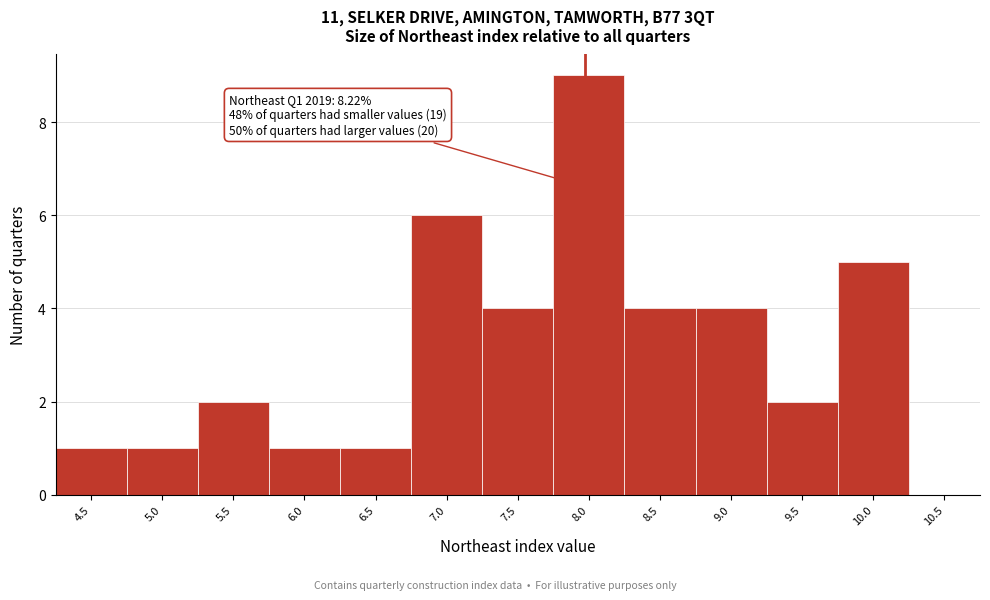

Reading left to right, what are all the values shown in this chart?

4.5=1	5.0=1	5.5=2	6.0=1	6.5=1	7.0=6	7.5=4	8.0=9	8.5=4	9.0=4	9.5=2	10.0=5	10.5=0